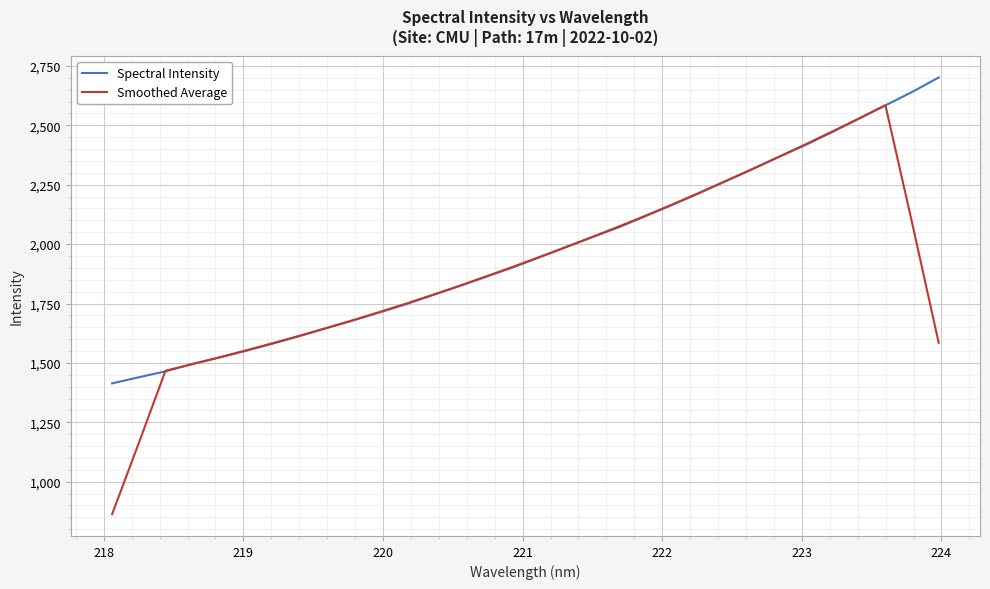

What is the greatest value displayed?

2701.2